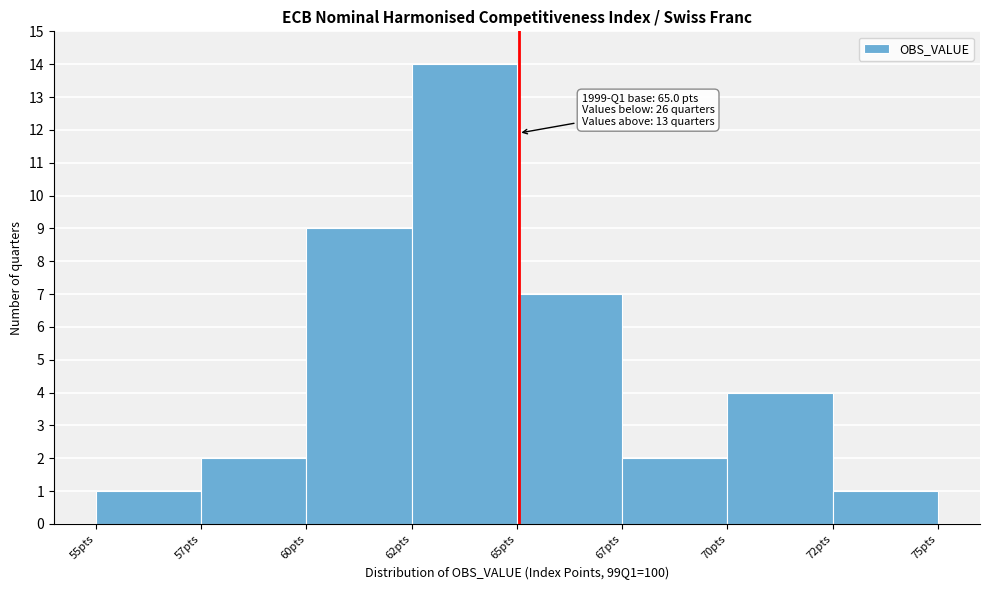

Reading right to left, list all the values displayed in this chart.

1	4	2	7	14	9	2	1